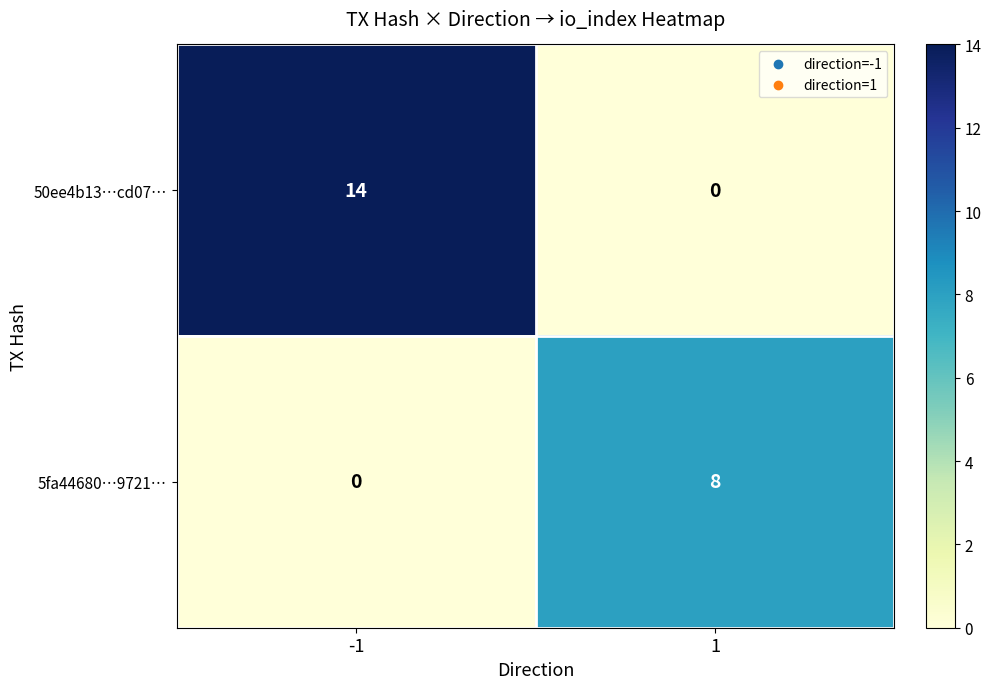

What is the total value across all series at 1?

8